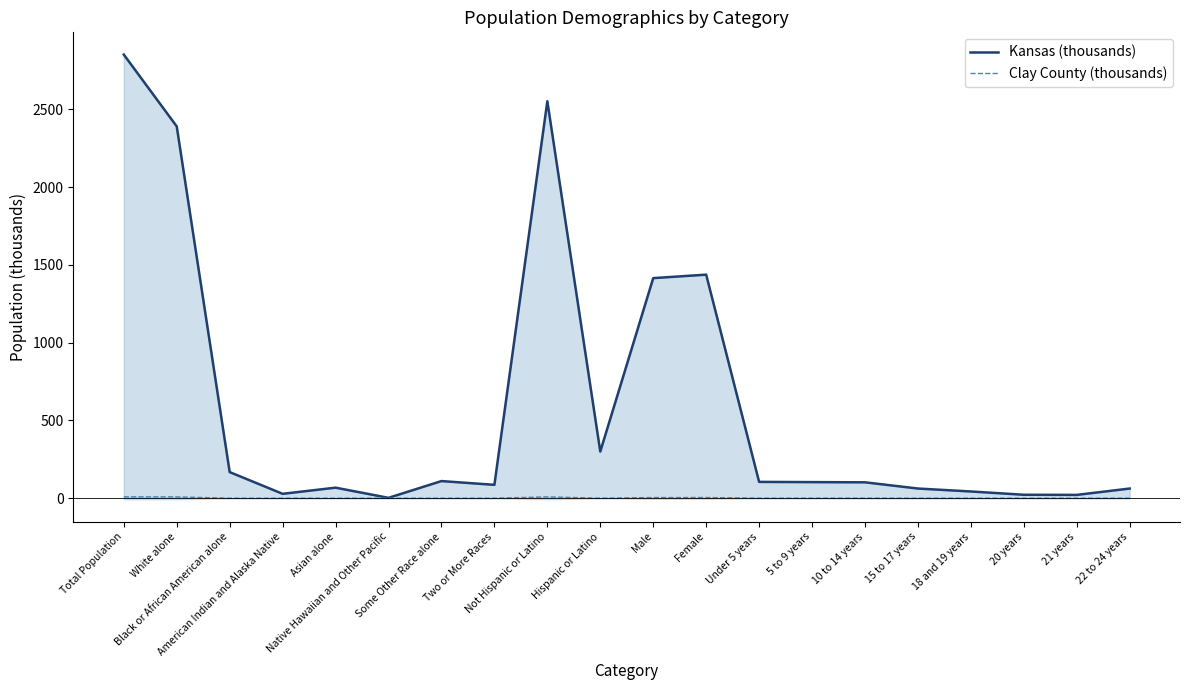

At which label does Kansas (thousands) reach its peak?

Total Population